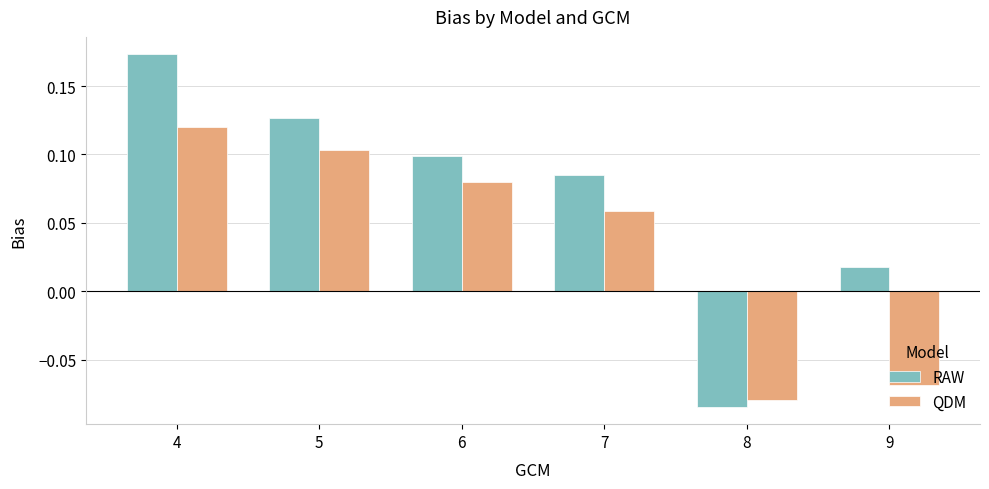

Are the bars grouped side by side (vs. stacked)?

Yes